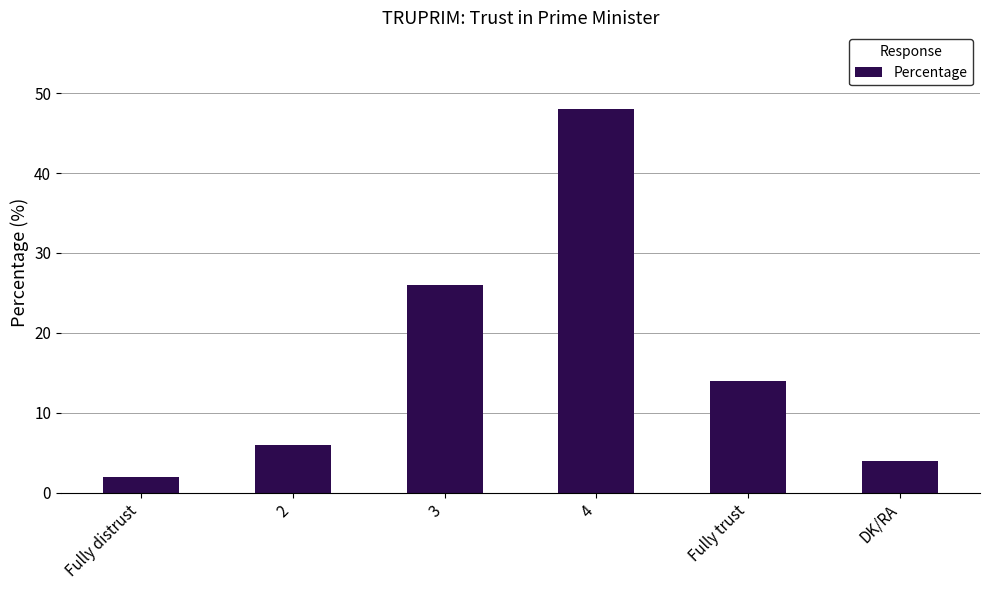

Reading right to left, extract all data points from this chart.

DK/RA=4	Fully trust=14	4=48	3=26	2=6	Fully distrust=2